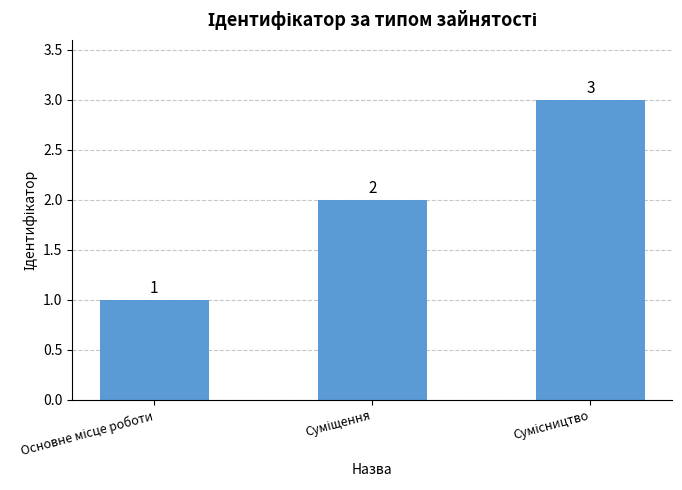

What is the value of the 1st bar from the left?

1